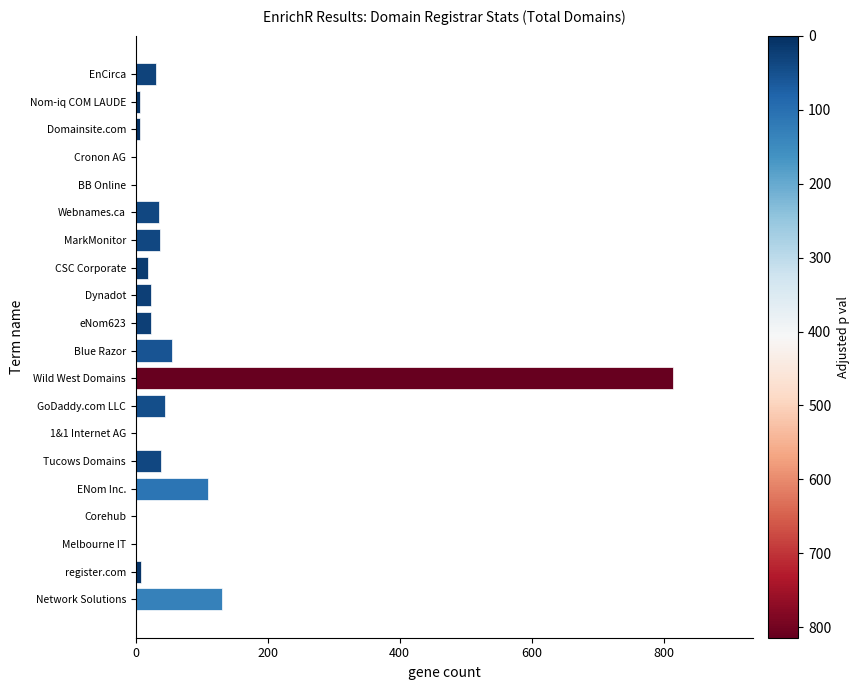

True or false: the data shows 377 at Melbourne IT.

False